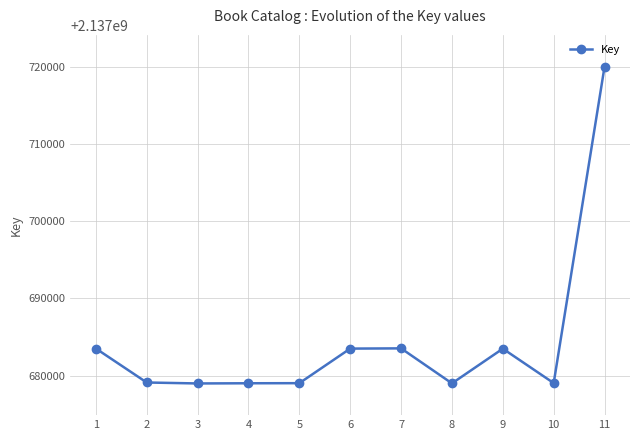

The value at 2 is 1166017981. True or false?

False